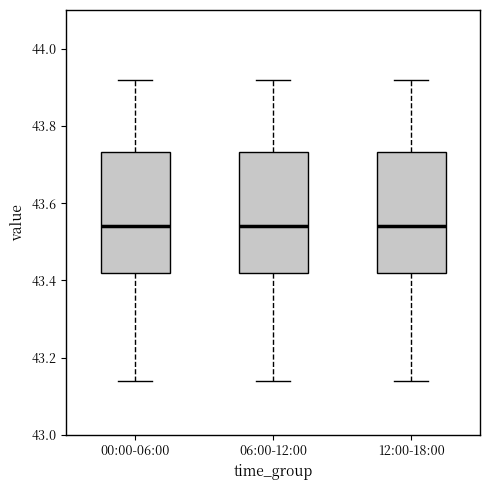

Where does the upper whisker of the box for 00:00-06:00 end on the y-axis? The values are not printed on the chart, so give them approximately, as read against the axis.

43.92